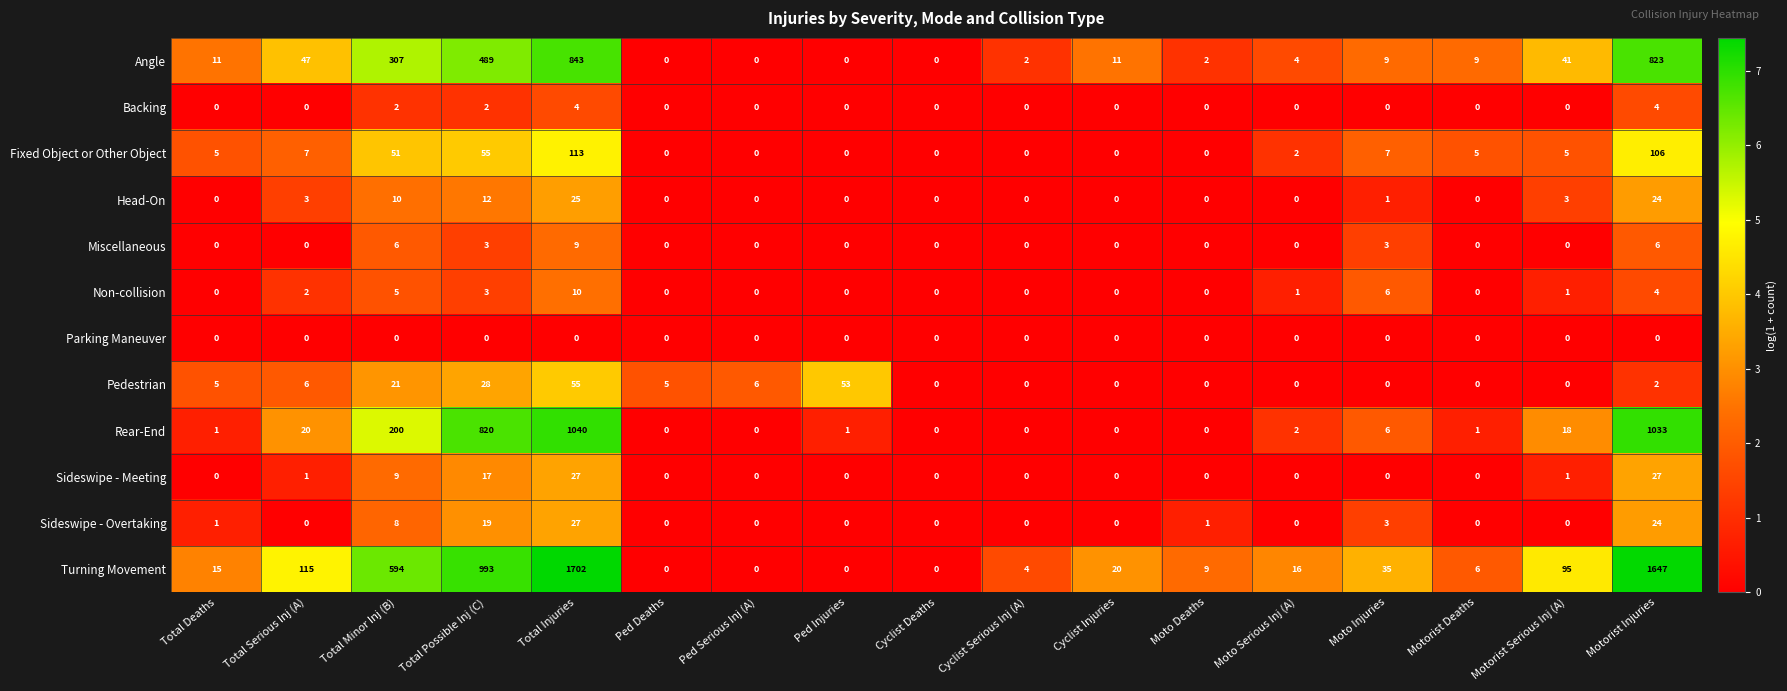

How many positive values does the Head-On series have?

7